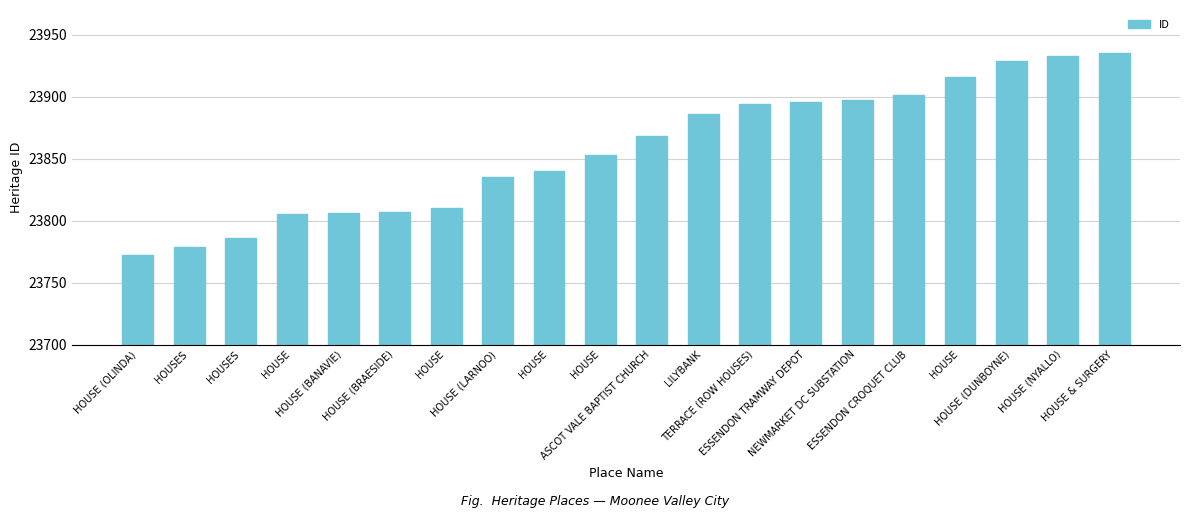

Which label corresponds to the largest value in the chart?

HOUSE & SURGERY